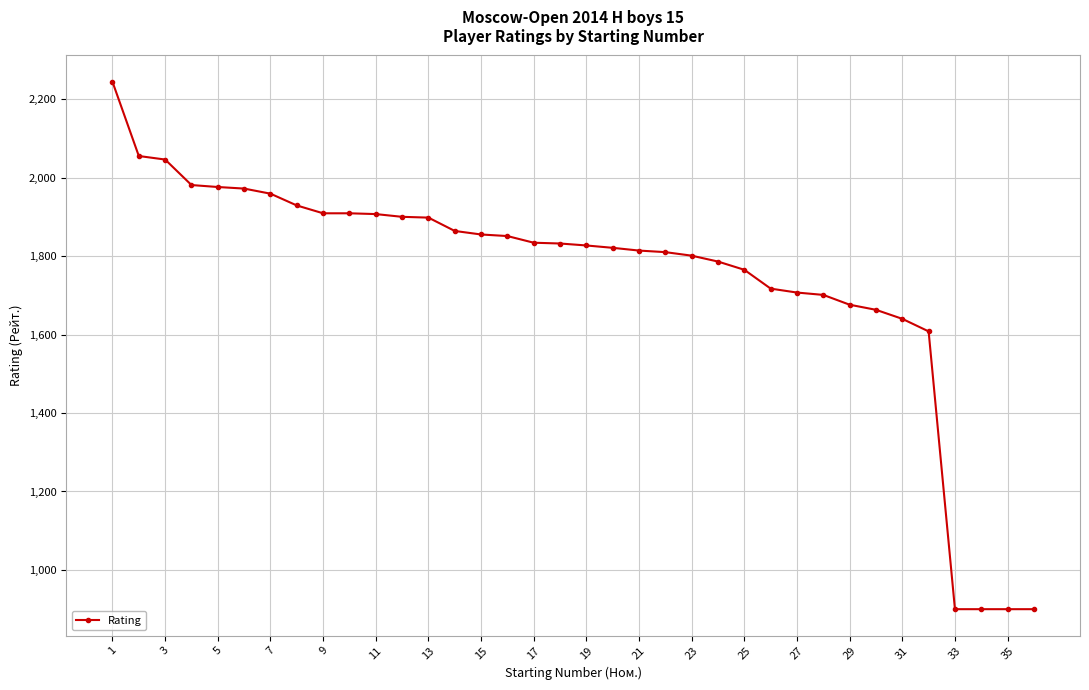

What is the smallest value displayed?

900